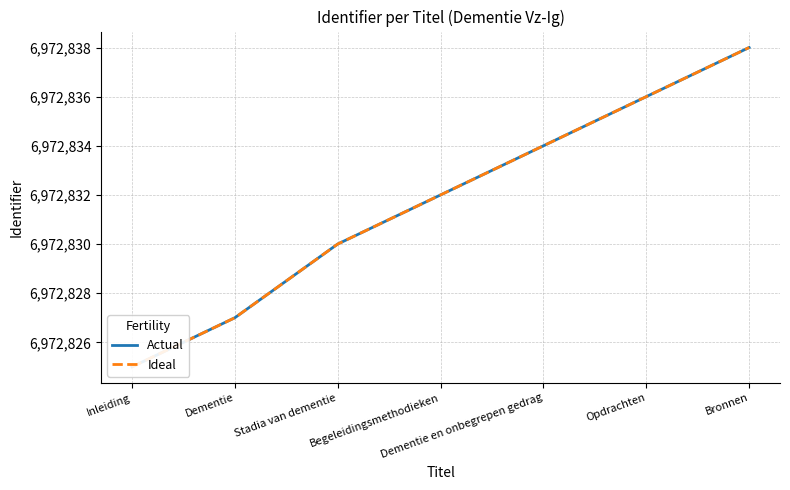

True or false: Actual has more than 0 points higher than both neighbors.

False